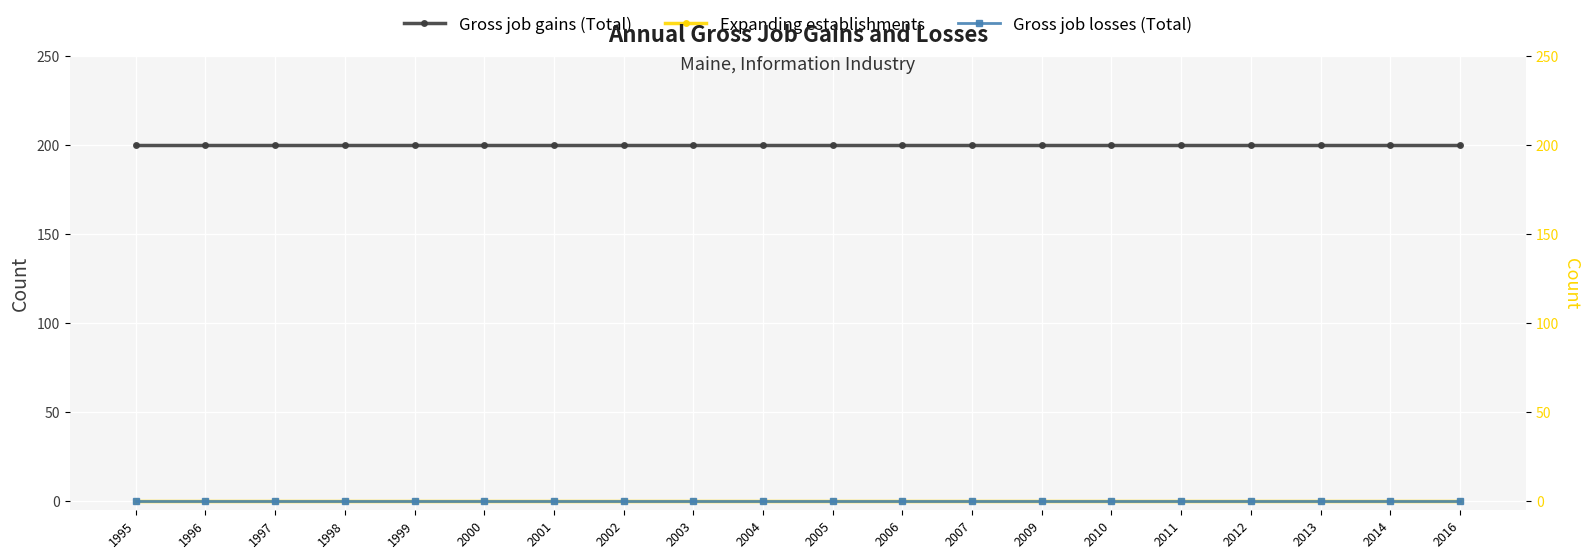

What are all the series names shown in the legend?

Gross job gains (Total), Expanding establishments, Gross job losses (Total)